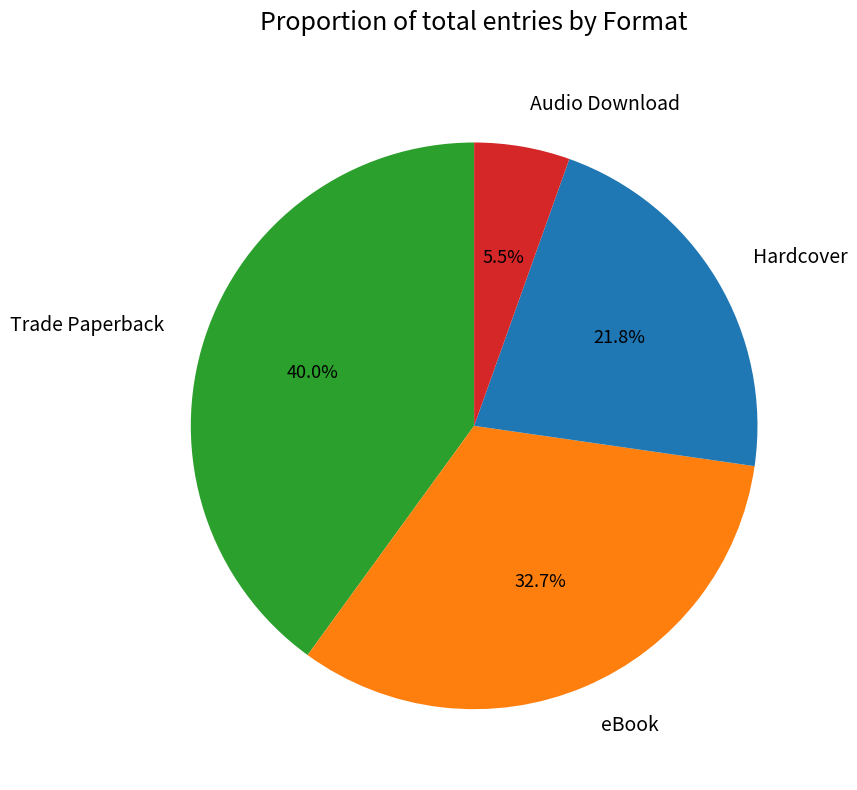

To the nearest percent, what is the difference between the Trade Paperback and eBook slice percentages?

7%